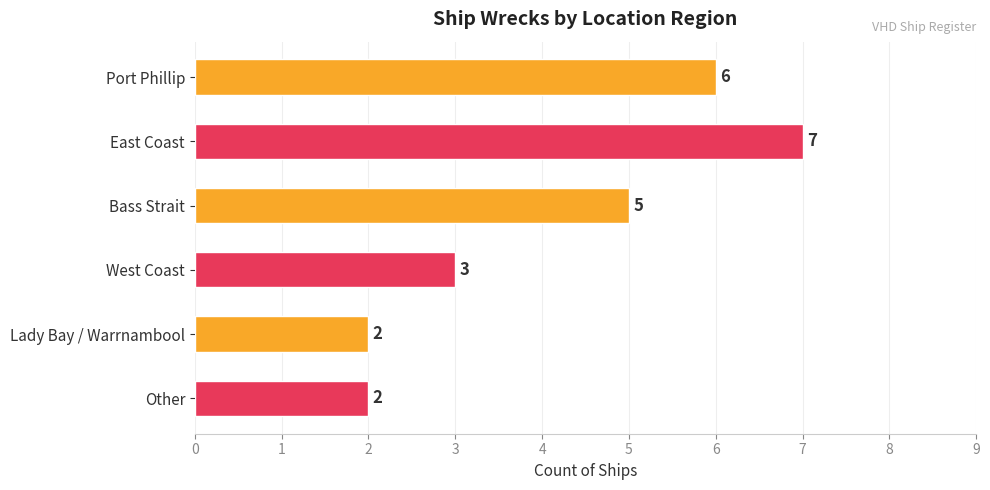

What is the average value?

4